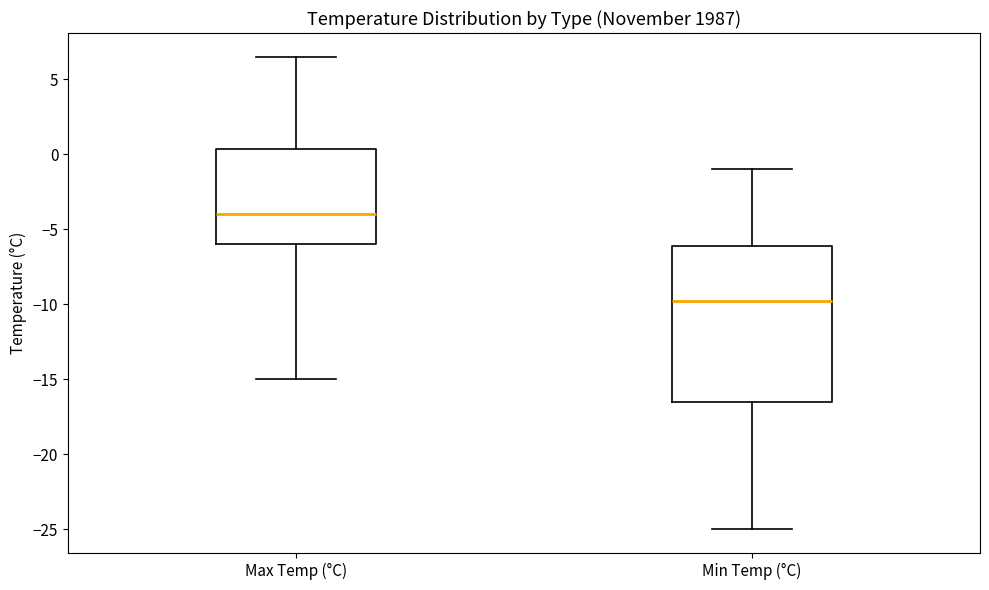

Which box's median line is the highest?

Max Temp (°C)